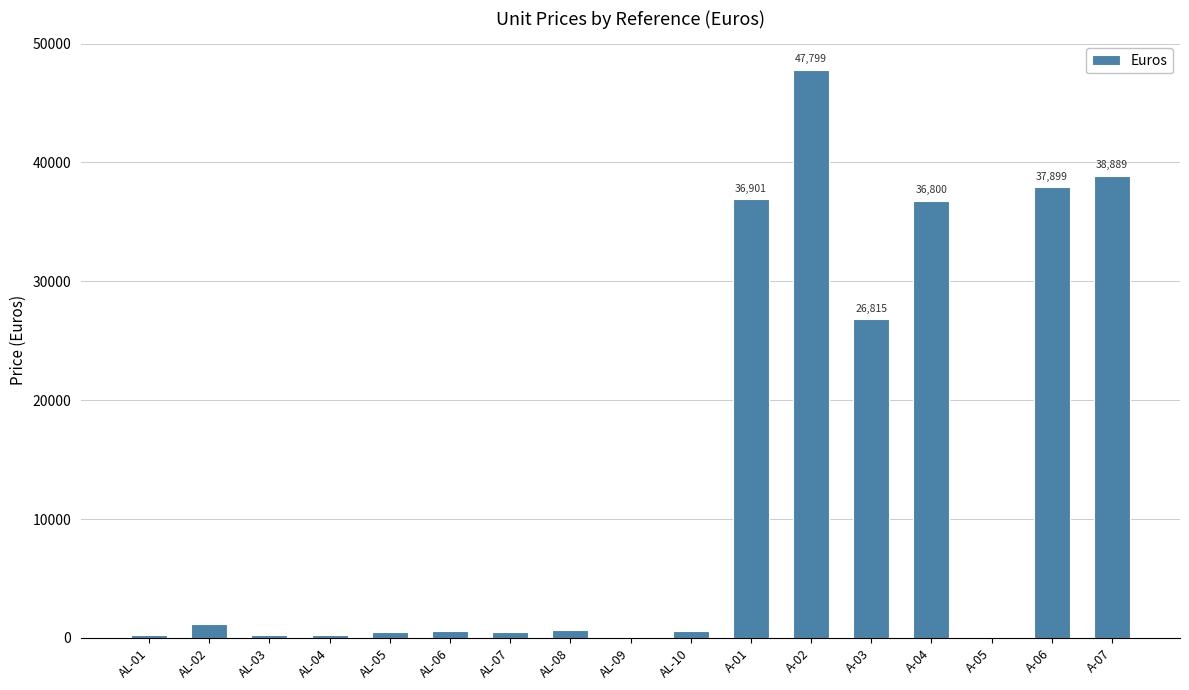

Which has a higher value, A-02 or AL-05?

A-02